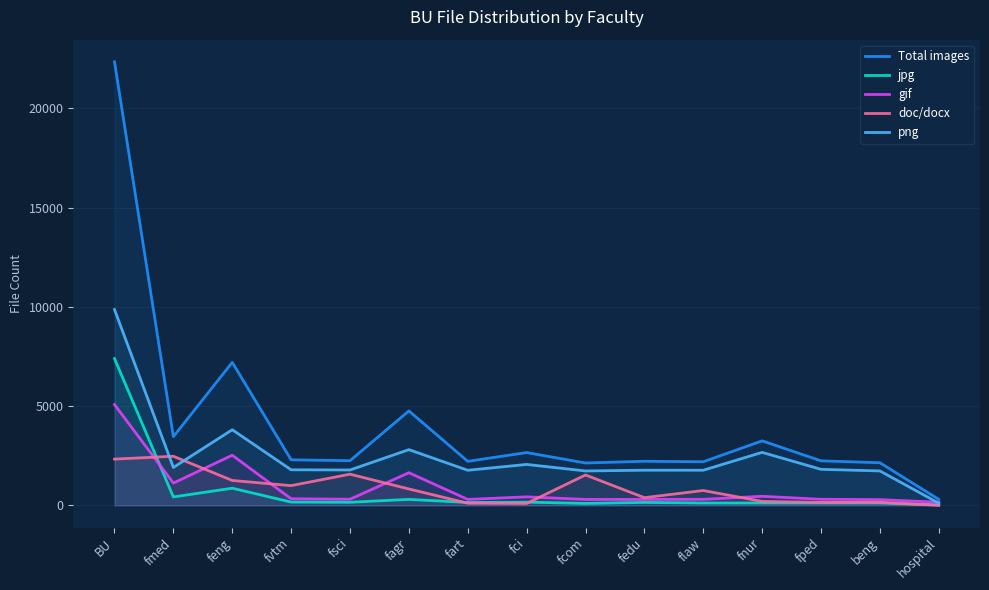

What is the difference between the second highest and second lowest values in the Total images series?

5068